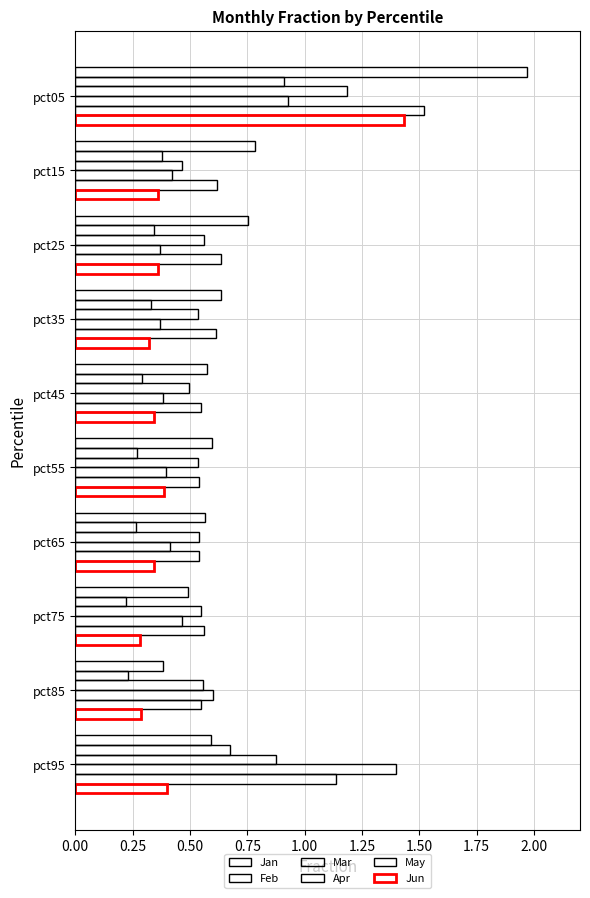

How many data points does each series have?

10